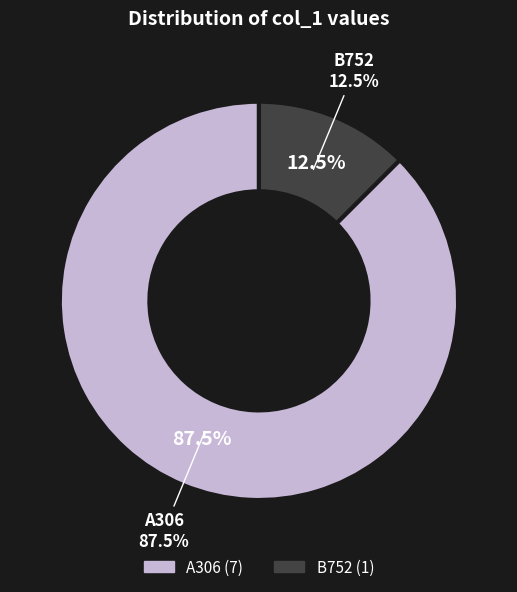

Count the number of slices in the pie.

2